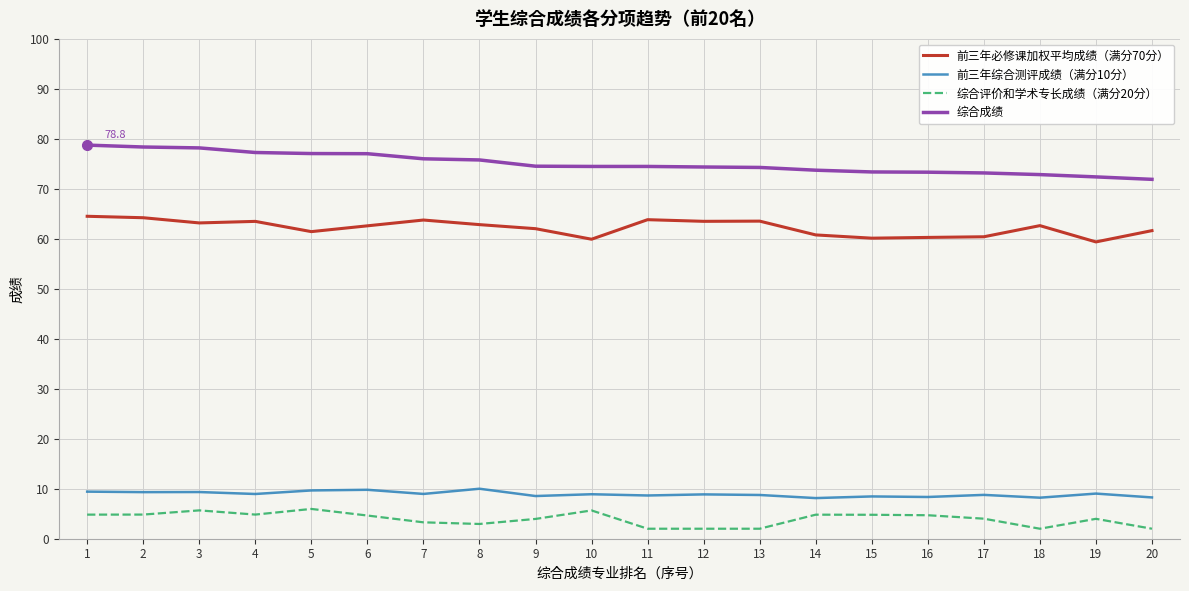

What is the minimum value for 前三年必修课加权平均成绩（满分70分）?

59.4